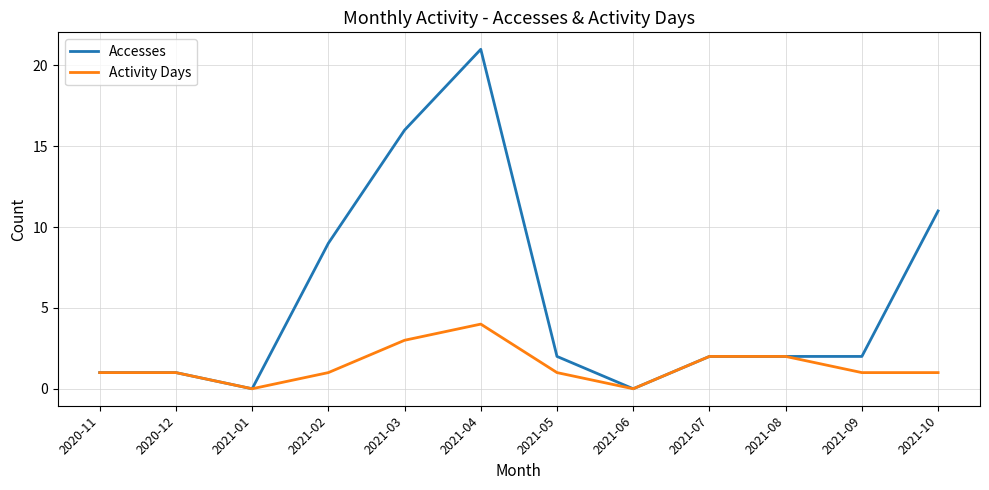

List the series in order of their overall mean, highest first.

Accesses, Activity Days